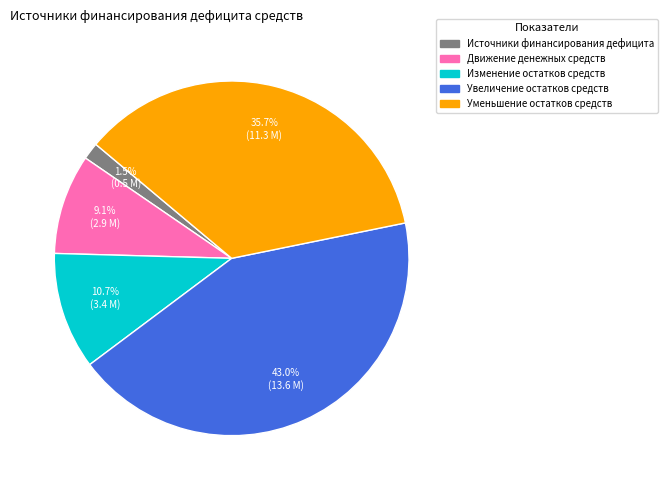

What is the ratio of the value at Уменьшение остатков средств to the value at Движение денежных средств?

3.9